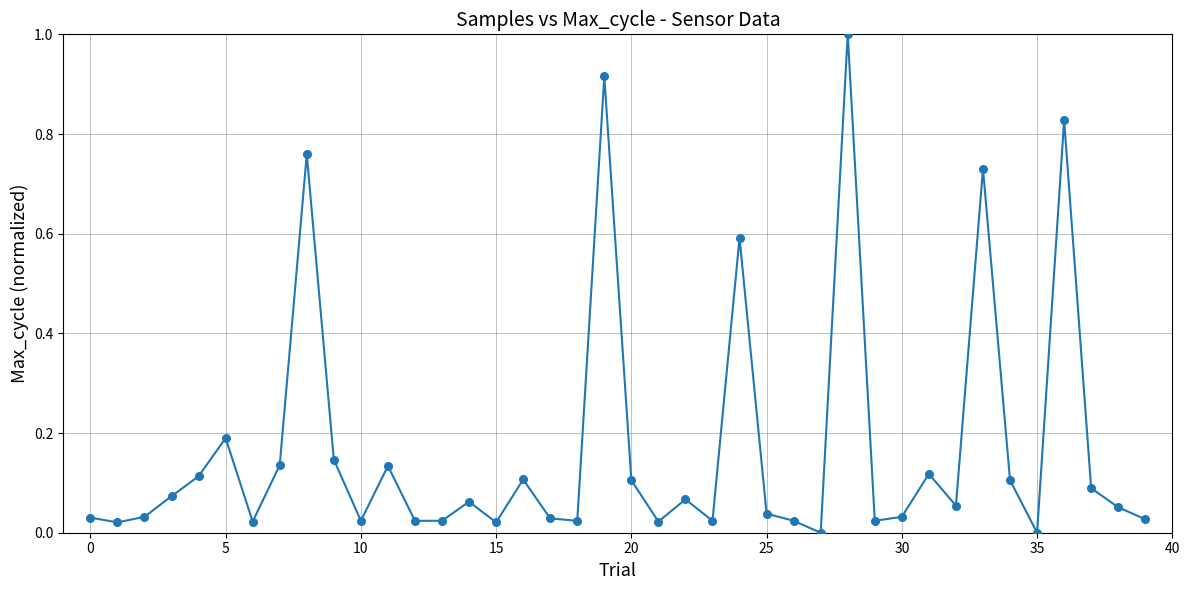

What is the maximum value shown in the chart?

1.0